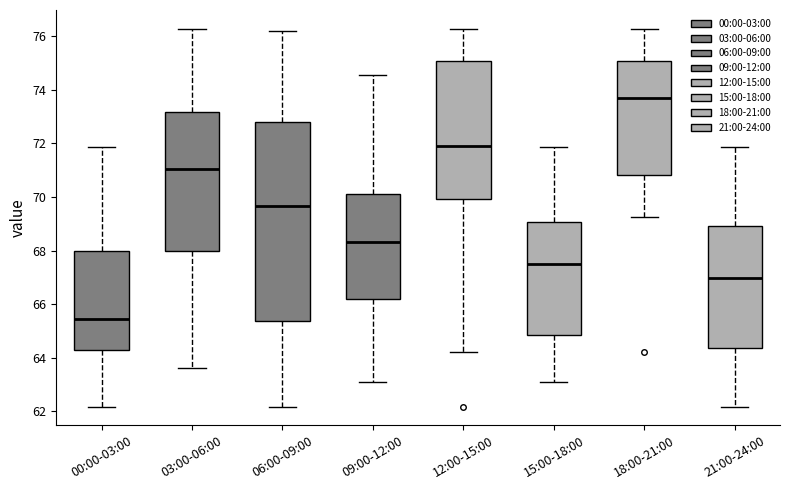

Which box's median line is the lowest?

00:00-03:00